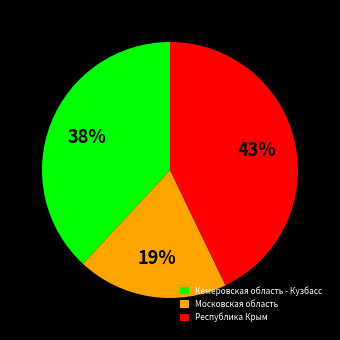

To the nearest percent, what is the difference between the Московская область and Республика Крым slice percentages?

24%